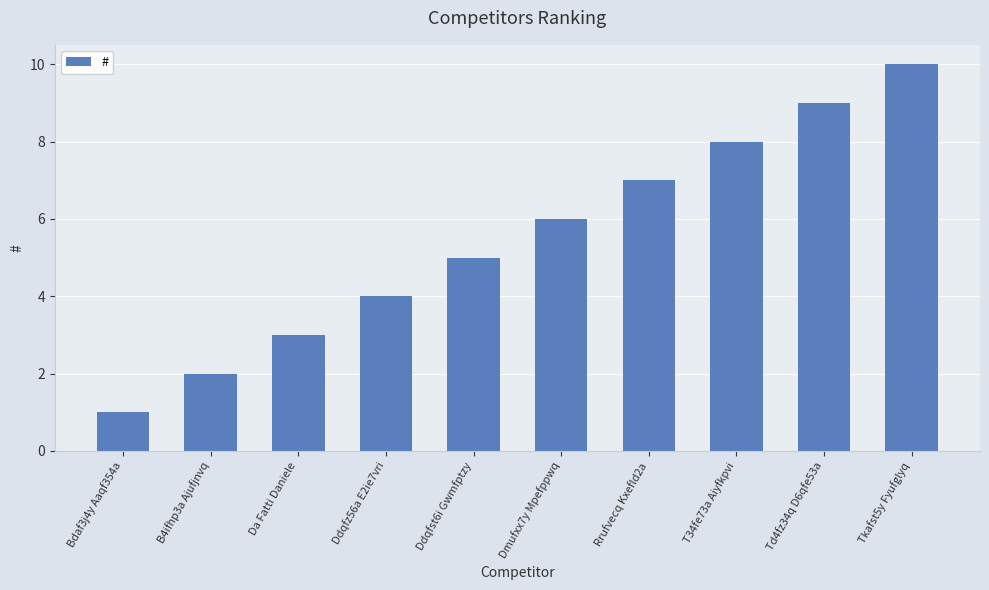

What is the sum of the values at Da Fatti Daniele and Dmufxx7y Mpefppwq?

9